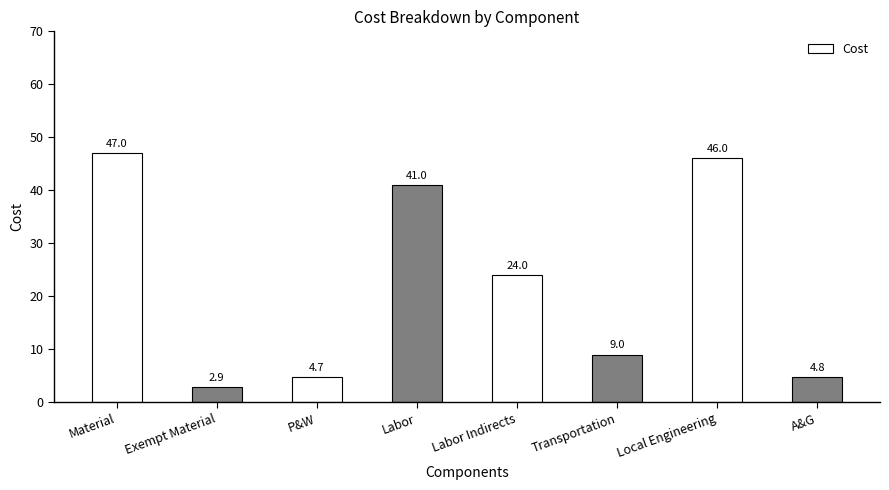

The value at Exempt Material is 2.9. True or false?

True